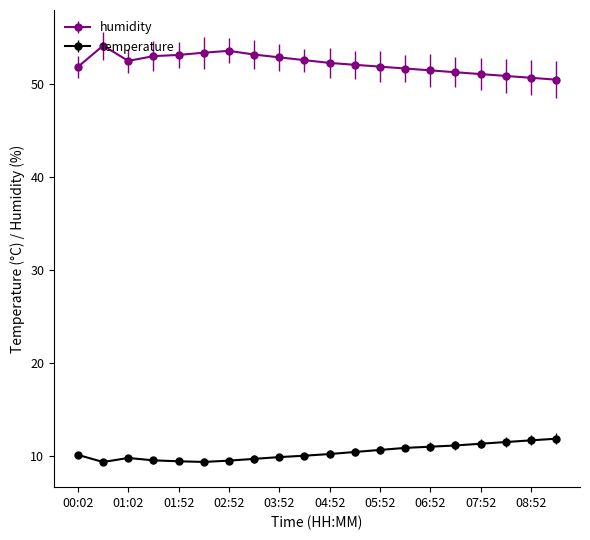

What is the smallest value displayed?

9.4